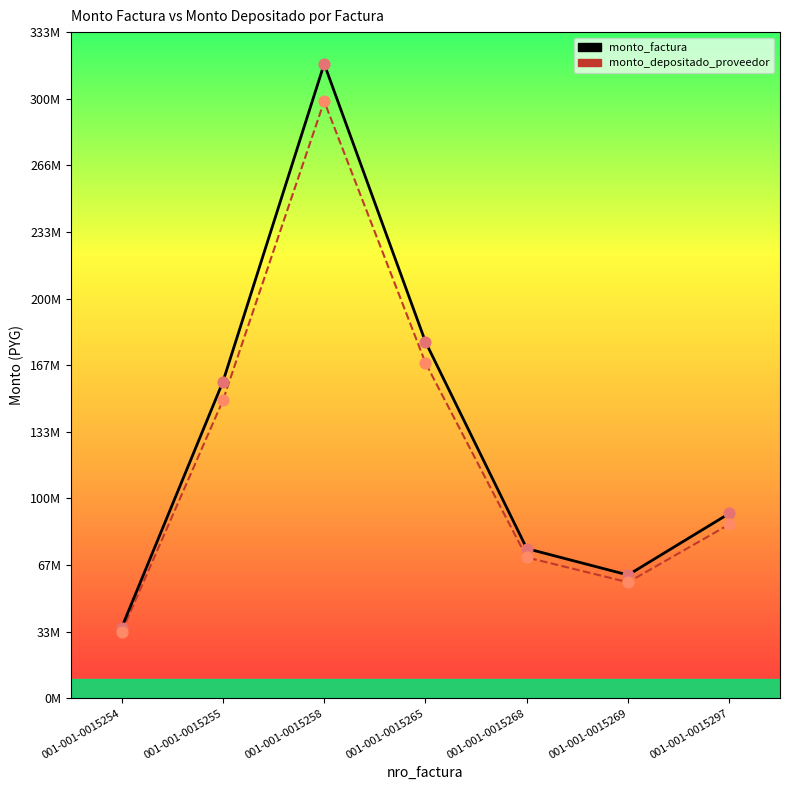

What are all the series names shown in the legend?

monto_factura, monto_depositado_proveedor